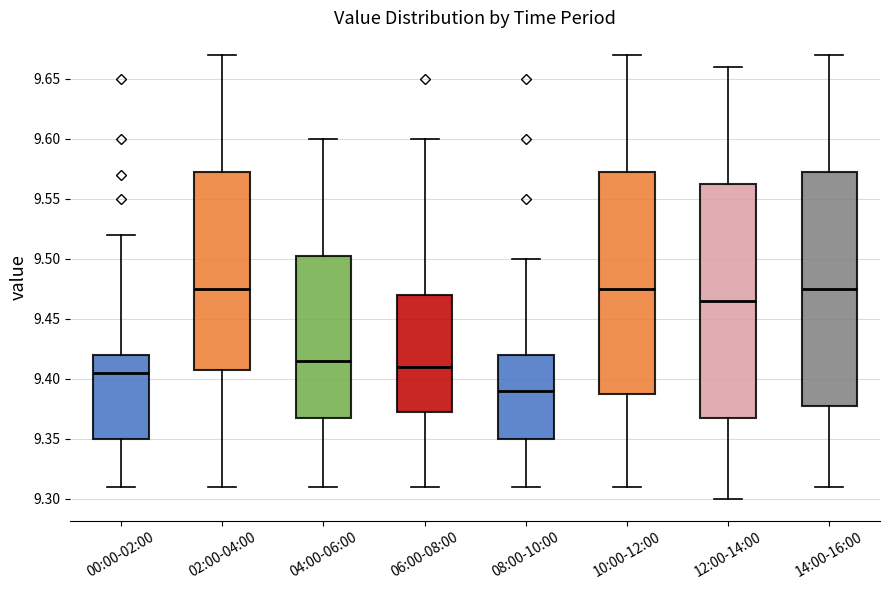

Reading left to right, transcribe this box plot: for each box, give where its median line is, the range the box spans, and where its two whiskers end, as read against the y-axis. The values are not printed on the chart, so give them approximately, as read against the axis.

00:00-02:00: median 9.405, box 9.350 to 9.420, whiskers 9.310 to 9.520
02:00-04:00: median 9.475, box 9.410 to 9.575, whiskers 9.310 to 9.670
04:00-06:00: median 9.415, box 9.370 to 9.505, whiskers 9.310 to 9.600
06:00-08:00: median 9.410, box 9.375 to 9.470, whiskers 9.310 to 9.600
08:00-10:00: median 9.390, box 9.350 to 9.420, whiskers 9.310 to 9.500
10:00-12:00: median 9.475, box 9.390 to 9.575, whiskers 9.310 to 9.670
12:00-14:00: median 9.465, box 9.370 to 9.565, whiskers 9.300 to 9.660
14:00-16:00: median 9.475, box 9.380 to 9.575, whiskers 9.310 to 9.670